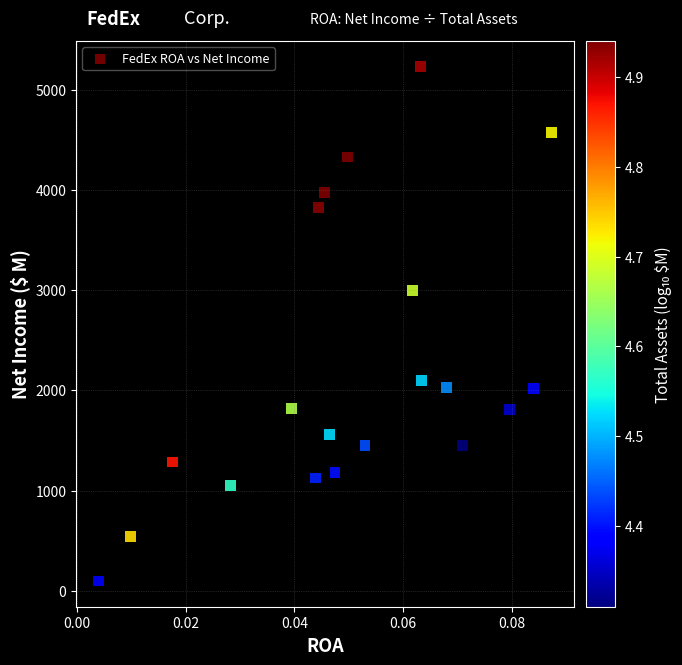

What Y value in the scatter plot is closest to 2664?

2997